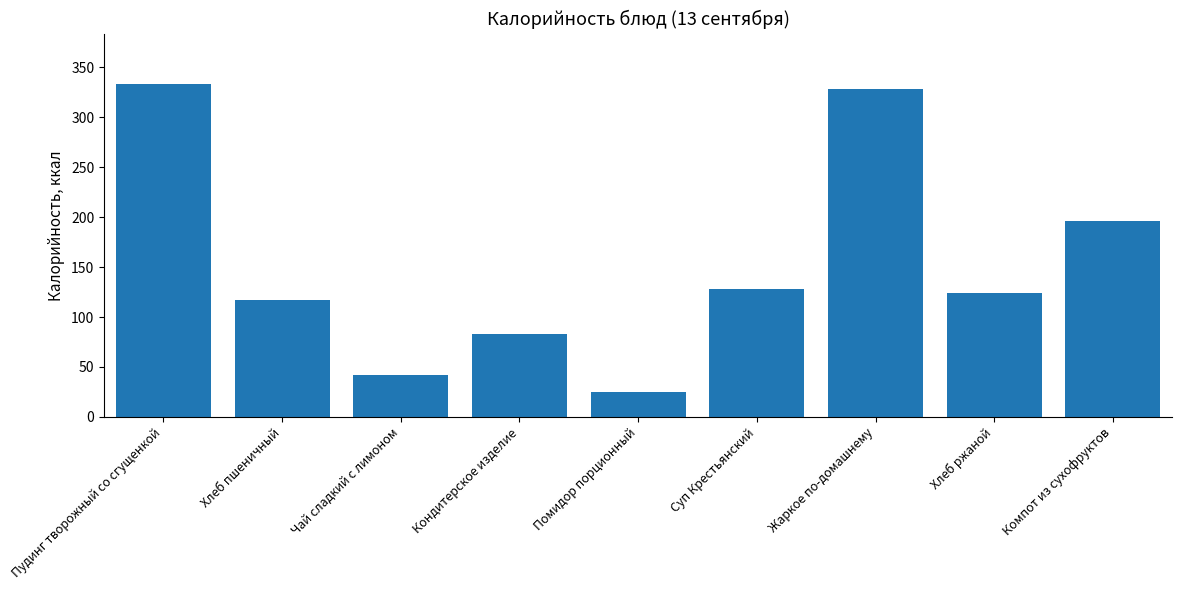

The chart shows a value of 134.6 at Кондитерское изделие. True or false?

False